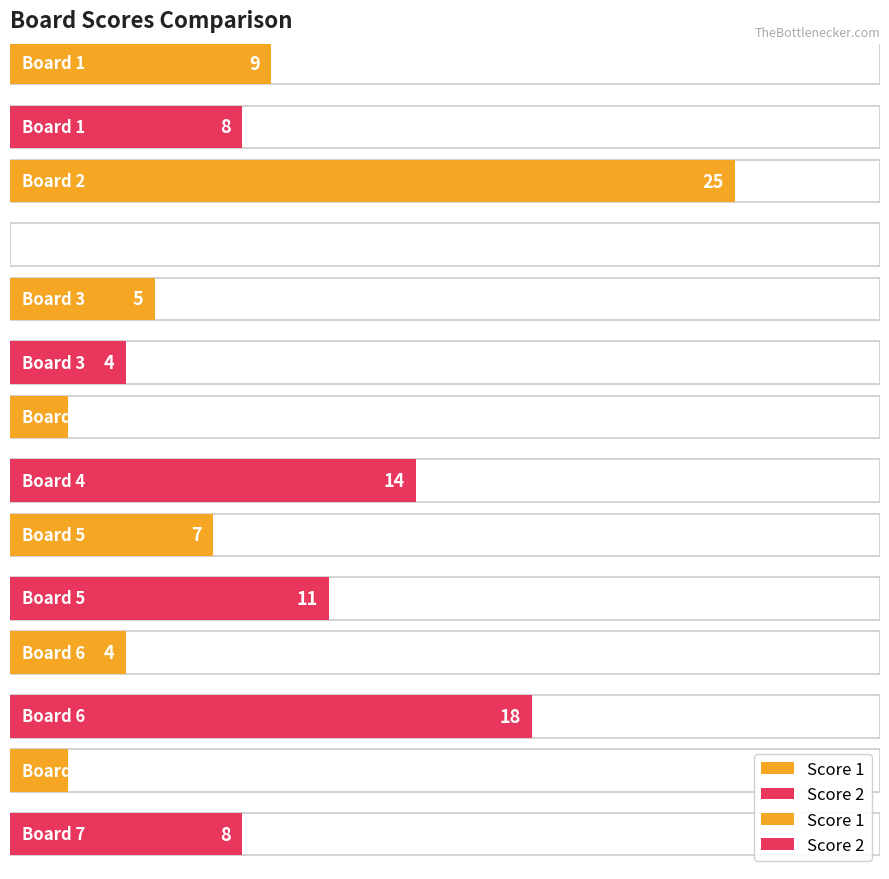

Reading right to left, transcribe all the data shown in this chart.

Score 1: 2	4	7	2	5	25	9
Score 2: 8	18	11	14	4	0	8